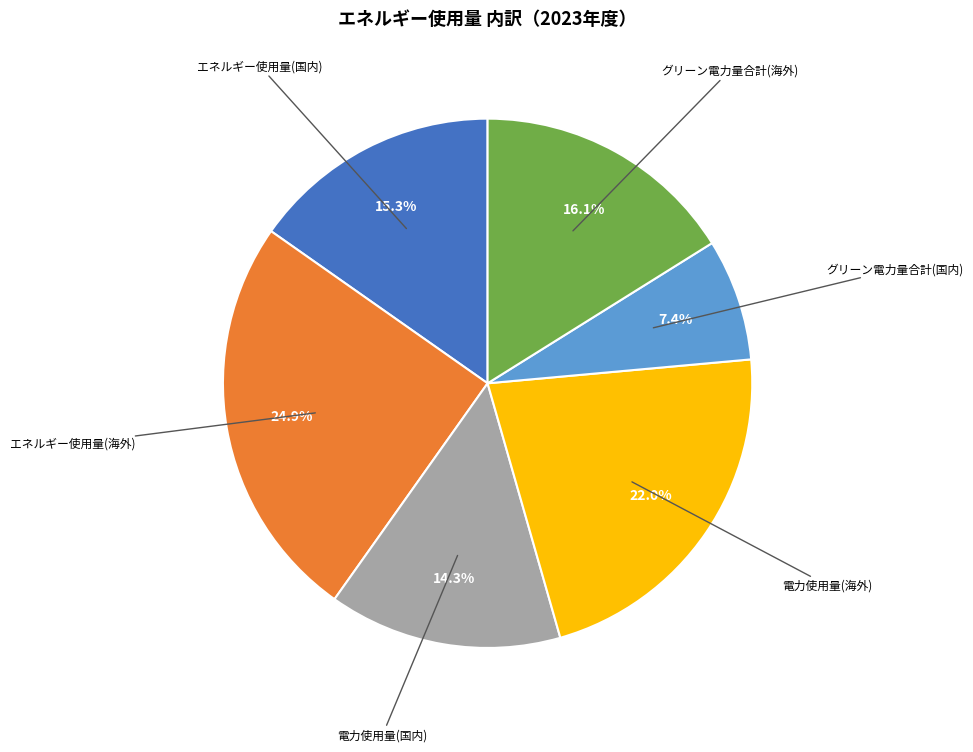

Is there a majority slice in this chart?

No